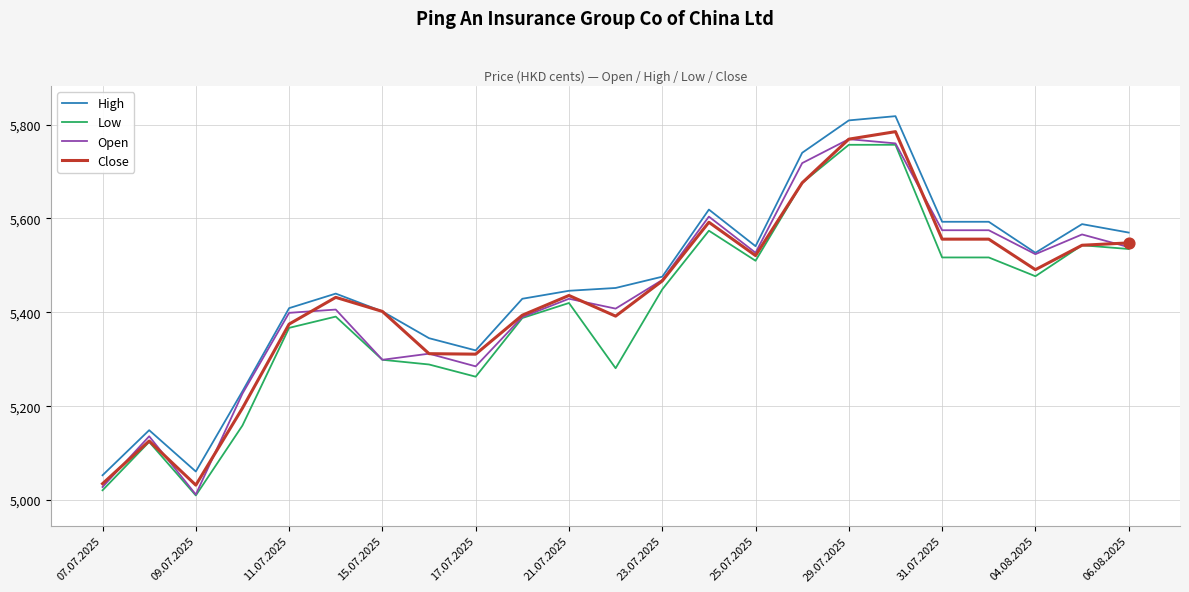

What is the maximum value for High?

5818